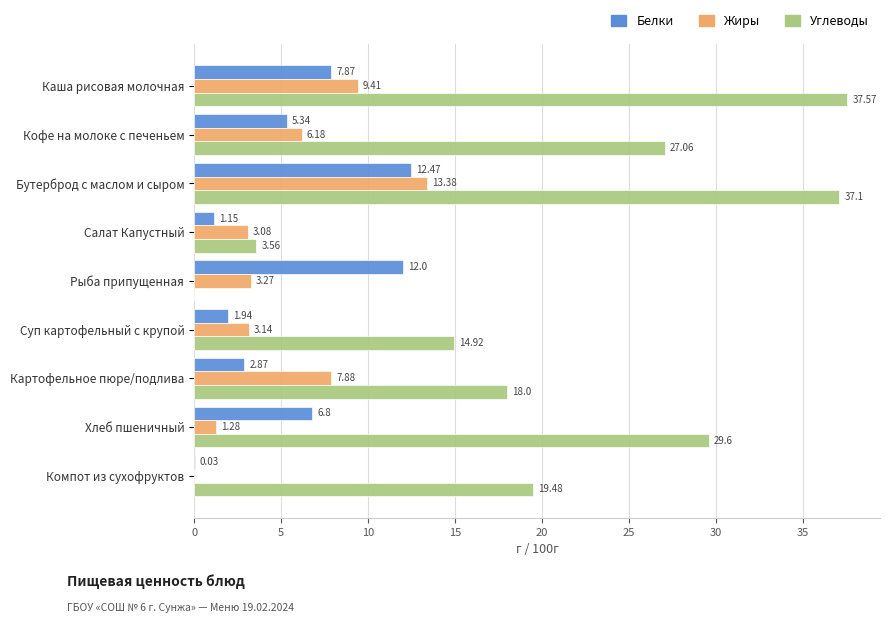

Which series has the largest total across all categories?

Углеводы